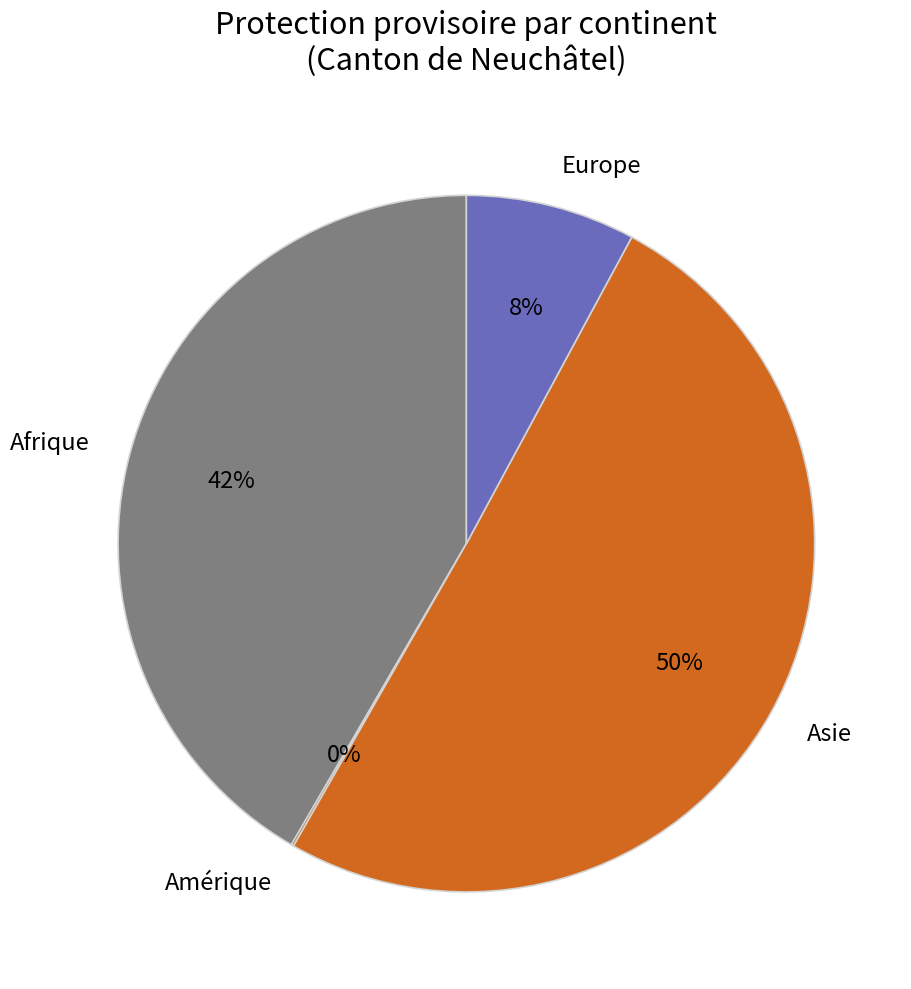

Does Afrique represent more than half of the total?

No